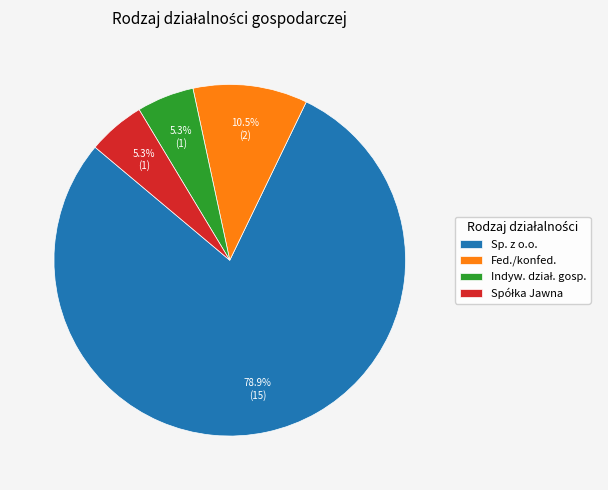

Does Fed./konfed. represent more than half of the total?

No